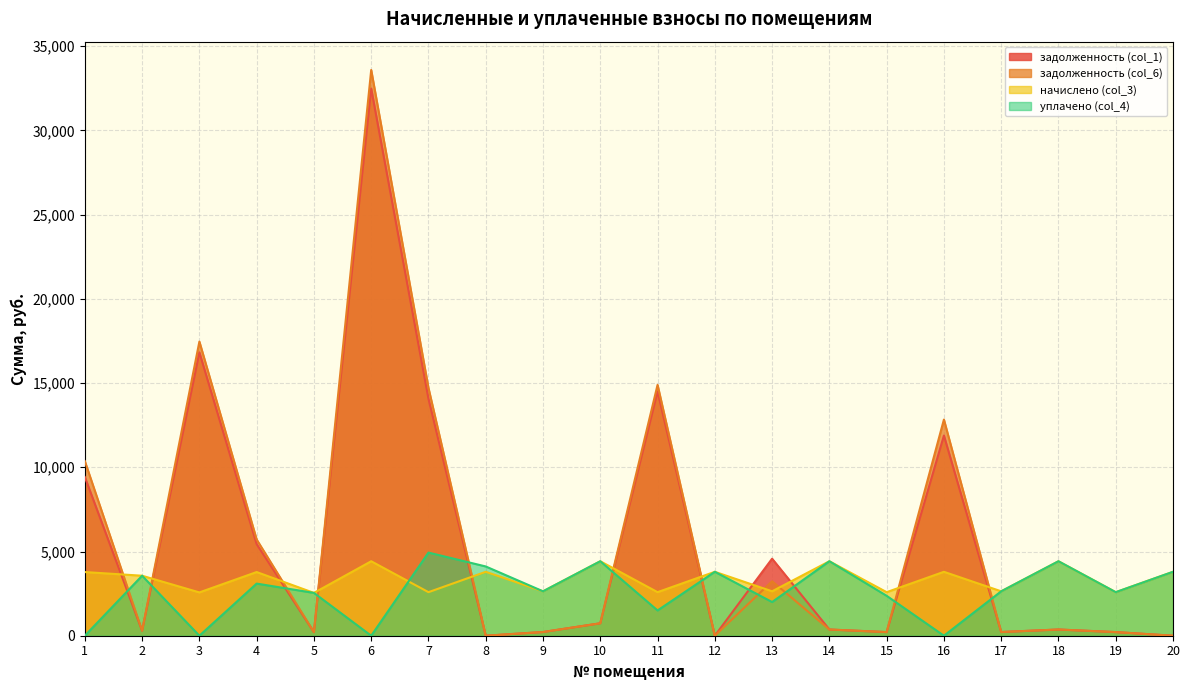

Count the number of data series in this chart.

4